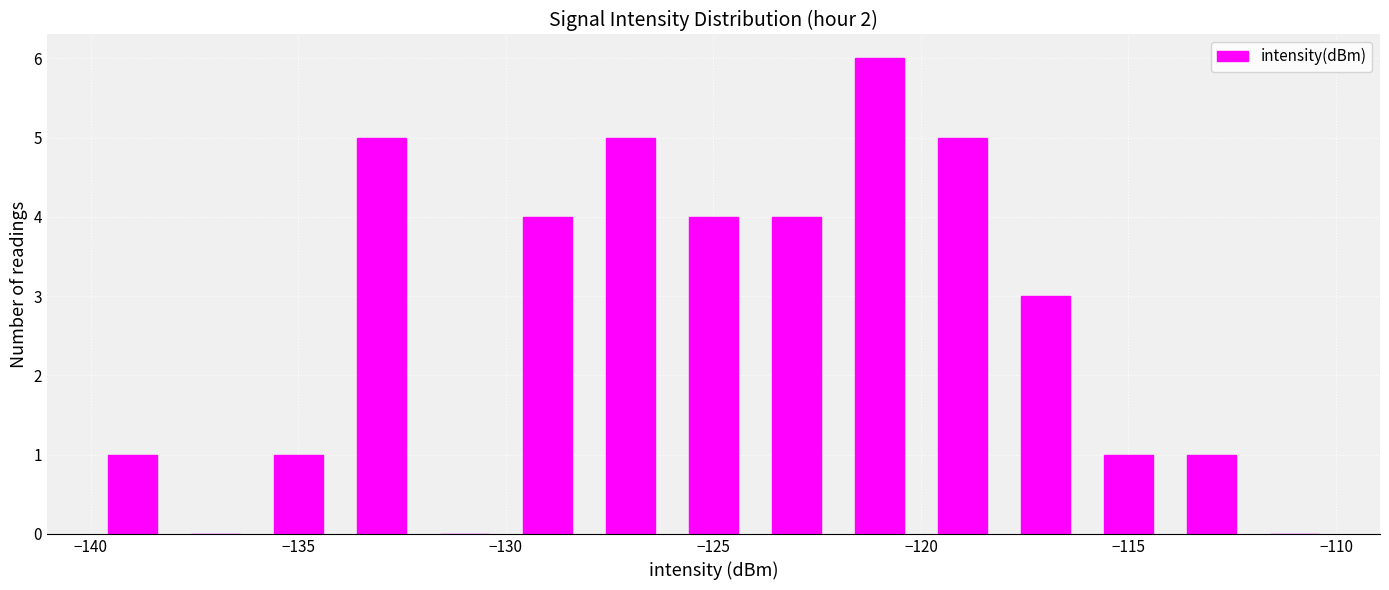

What is the maximum value shown in the chart?

6